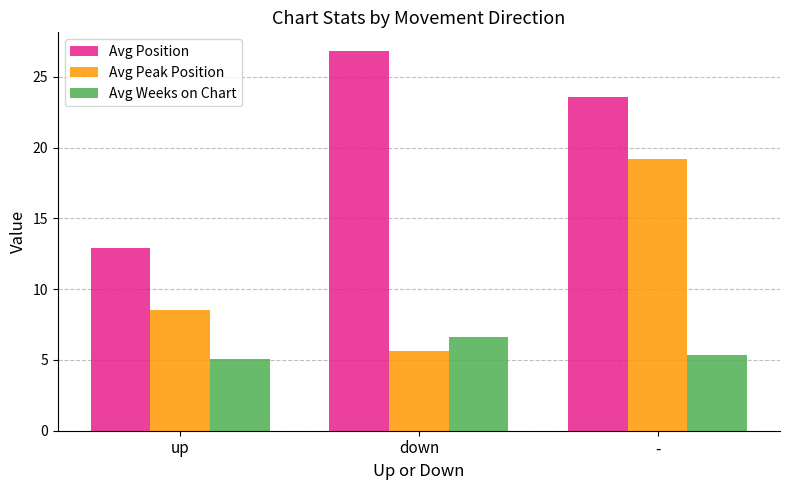

The Avg Position series shows 12.9 at up. True or false?

True